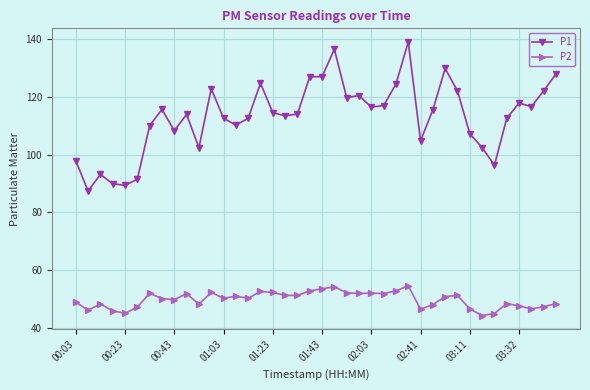

What is the value of the P1 point at the 2nd from the left?

87.4